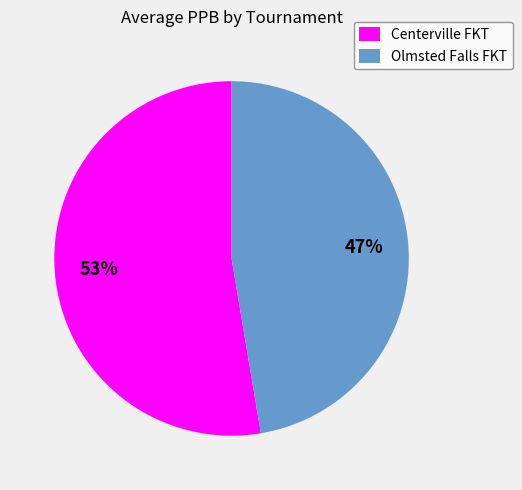

Approximately how many times larger is the value at Olmsted Falls FKT compared to Centerville FKT?

0.9